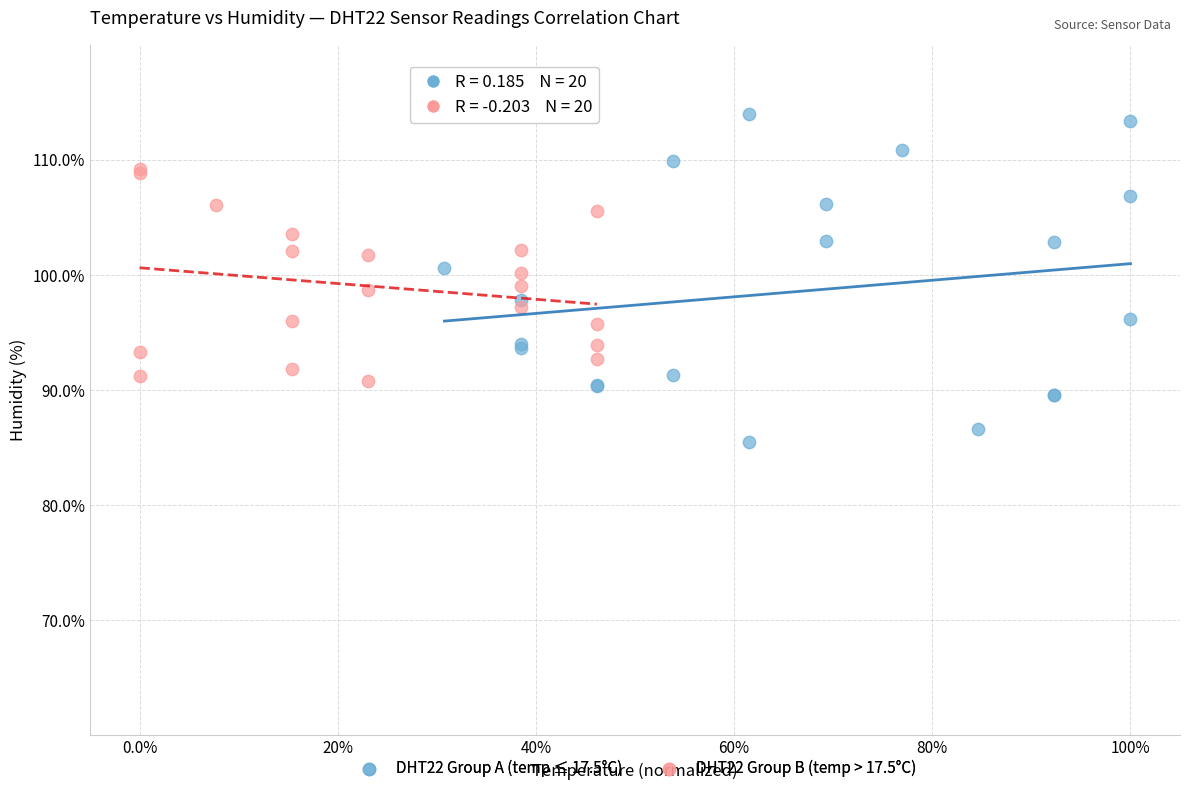

Which series has the widest spread of Y values?

DHT22 Group A (temp ≤ 17.5°C)